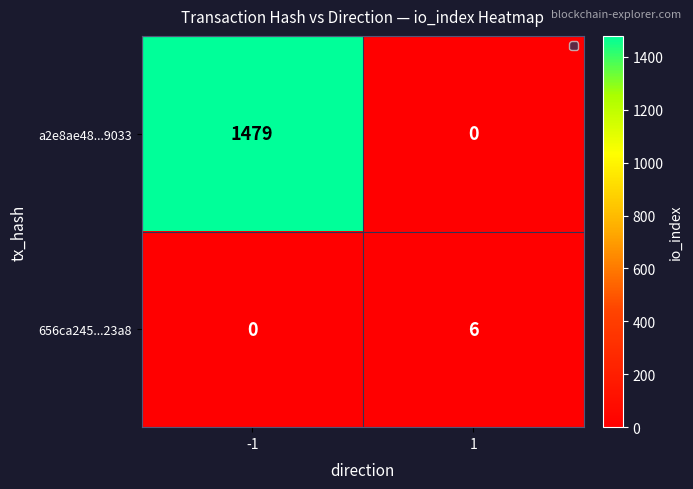

What is the difference between the 656ca245...23a8 values at -1 and 1?

6